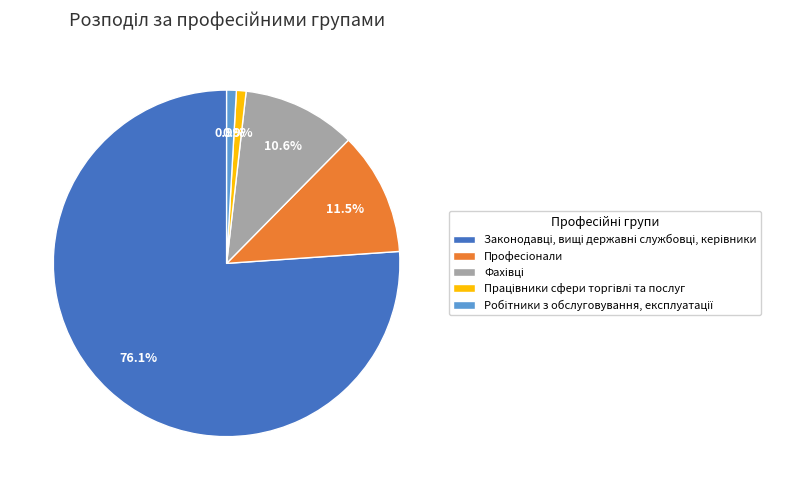

Count the number of slices in the pie.

5